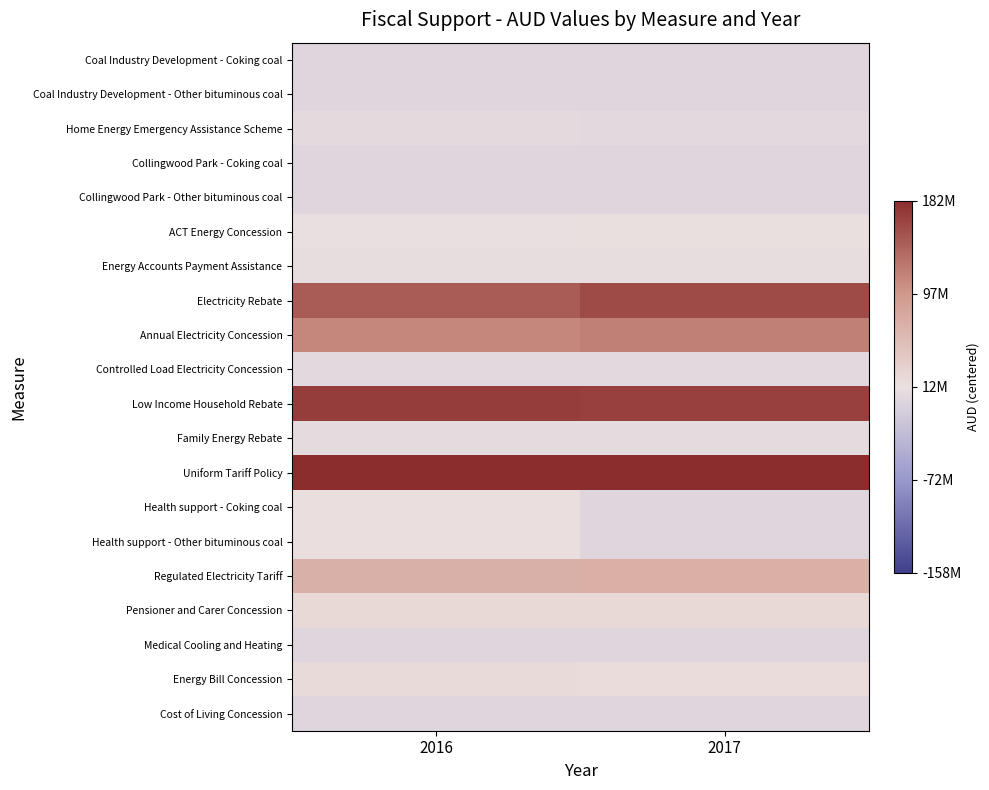

Reading left to right, what are all the values shown in this chart?

Coal Industry Development - Coking coal: 2016=-11990288	2017=-12376098
Coal Industry Development - Other bituminous coal: 2016=-11958029	2017=-12376098
Home Energy Emergency Assistance Scheme: 2016=-7153717	2017=-8145970
Collingwood Park - Coking coal: 2016=-12306344	2017=-12376098
Collingwood Park - Other bituminous coal: 2016=-12300512	2017=-12376098
ACT Energy Concession: 2016=-158341	2017=158341
Energy Accounts Payment Assistance: 2016=-3759170	2017=-3445827
Electricity Rebate: 2016=133209530	2017=146844438
Annual Electricity Concession: 2016=99136357	2017=103971828
Controlled Load Electricity Concession: 2016=-9089842	2017=-8823807
Low Income Household Rebate: 2016=157400496	2017=155641153
Family Energy Rebate: 2016=-5338726	2017=-6218398
Uniform Tariff Policy: 2016=481295532	2017=417079514
Health support - Coking coal: 2016=1450130	2017=-12376098
Health support - Other bituminous coal: 2016=2323639	2017=-12376098
Regulated Electricity Tariff: 2016=56159106	2017=58035446
Pensioner and Carer Concession: 2016=8911952	2017=8911952
Medical Cooling and Heating: 2016=-11232525	2017=-11056591
Energy Bill Concession: 2016=7166378	2017=4961586
Cost of Living Concession: 2016=-11982300	2017=-11978853